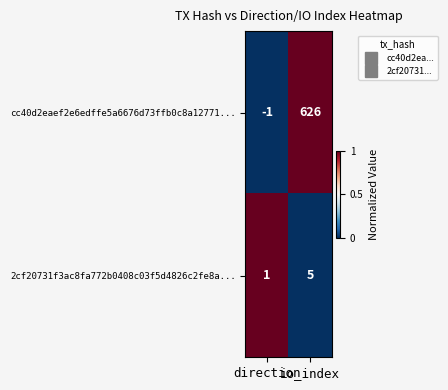

How many categories are shown in the chart?

2